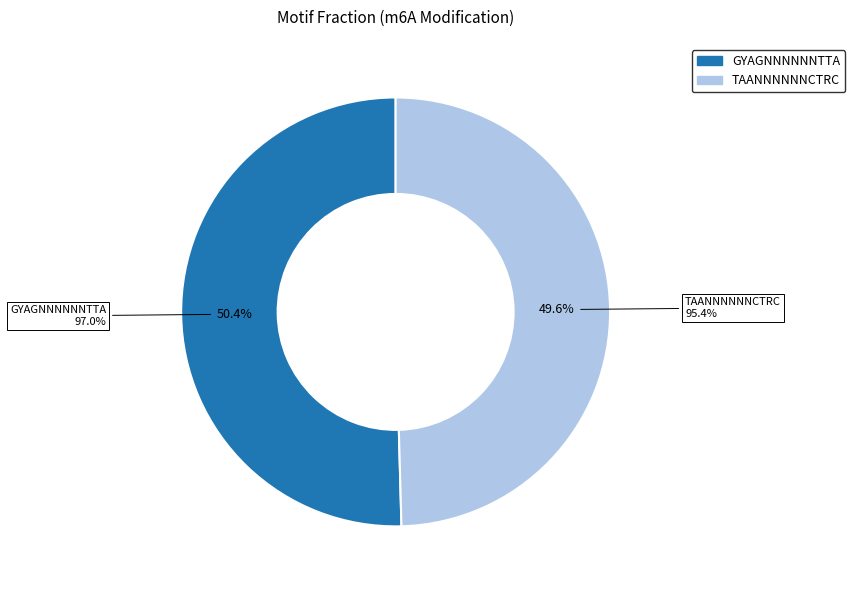

What is the total percentage of TAANNNNNNCTRC and GYAGNNNNNNTTA?

100.0%